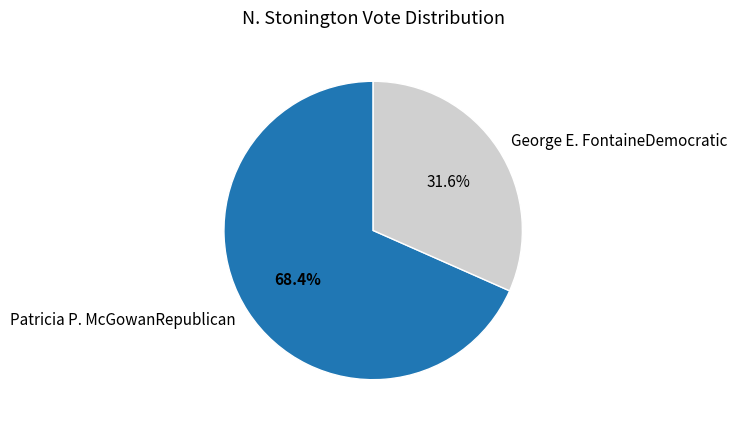

How many slices are in this pie chart?

2